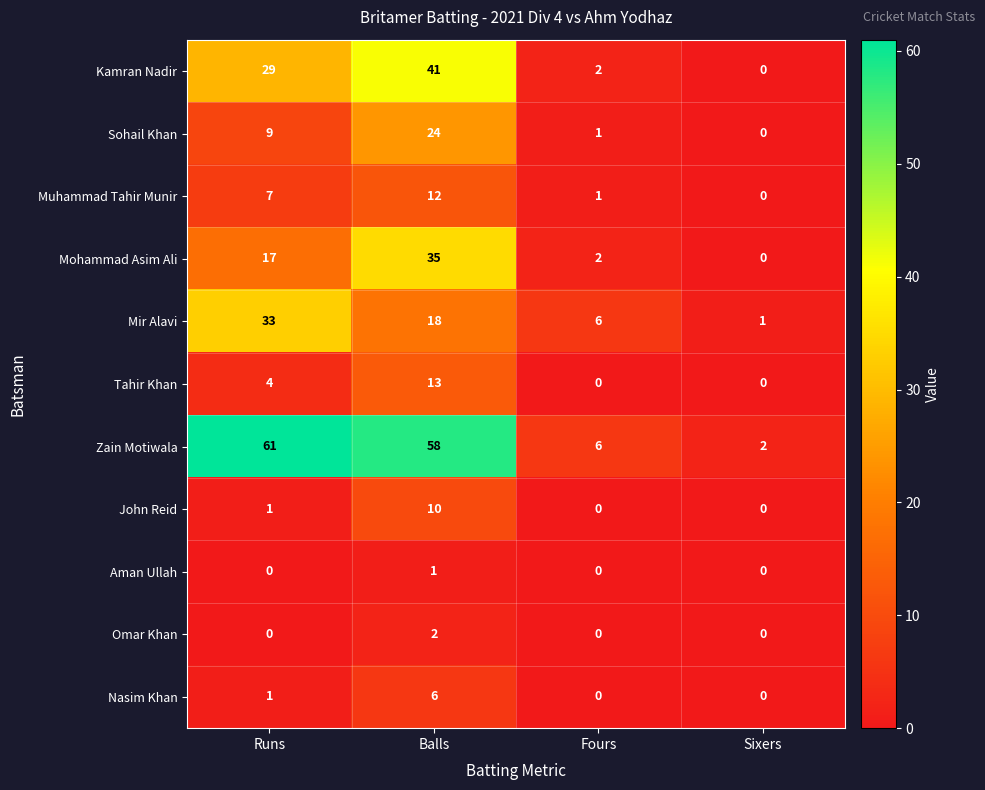

At how many categories does at least one series exceed 23?

2